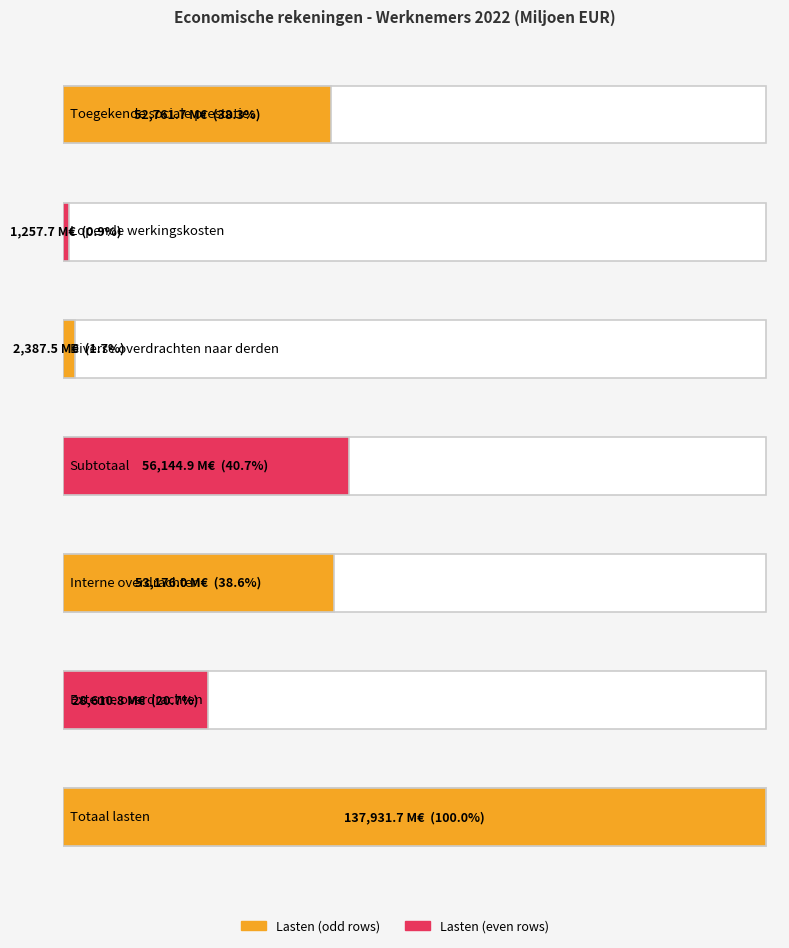

List the labels in order of value, smallest first.

Lopende werkingskosten, Diverse overdrachten naar derden, Externe overdrachten, Toegekende sociale prestaties, Interne overdrachten, Subtotaal, Totaal lasten